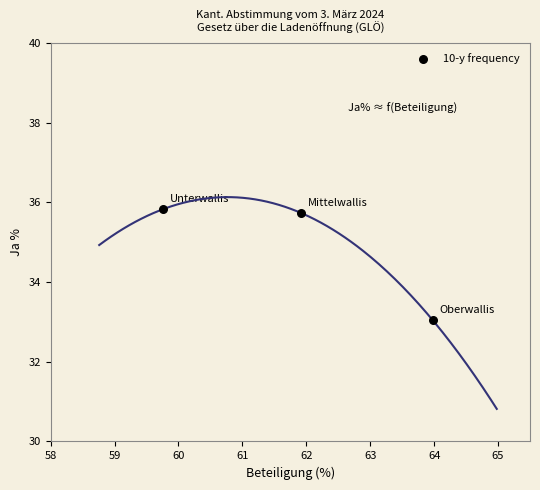

What is the range of Y values (max minus min)?

2.8